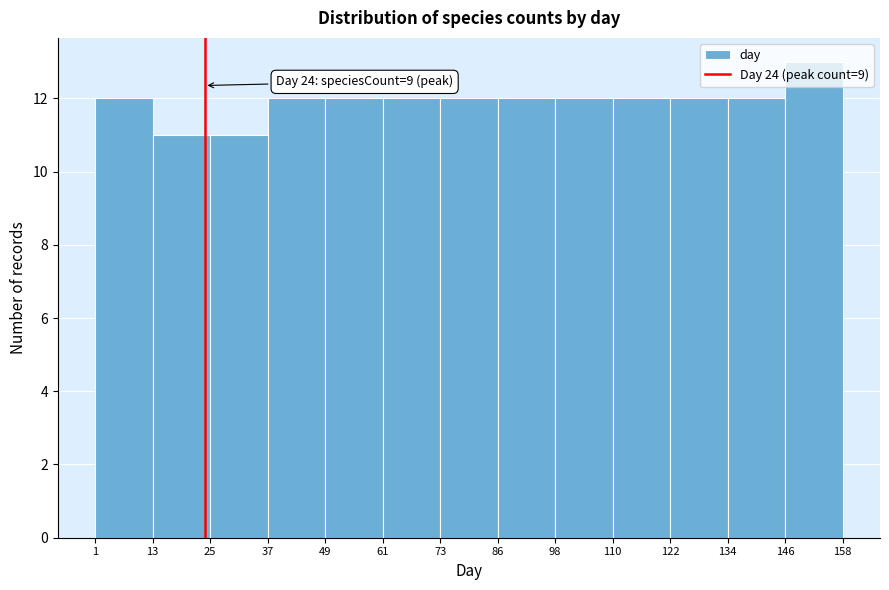

Over which range of the x-axis is the bar tallest?

146 to 158